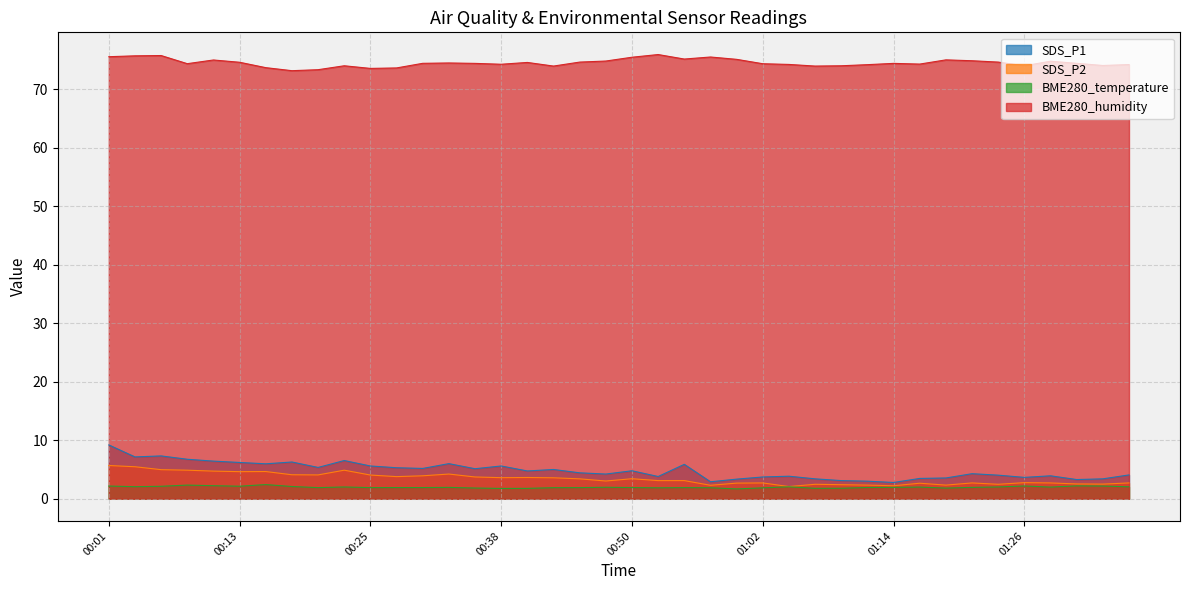

Rank the series at 00:03 from highest to lowest value.

BME280_humidity, SDS_P1, SDS_P2, BME280_temperature